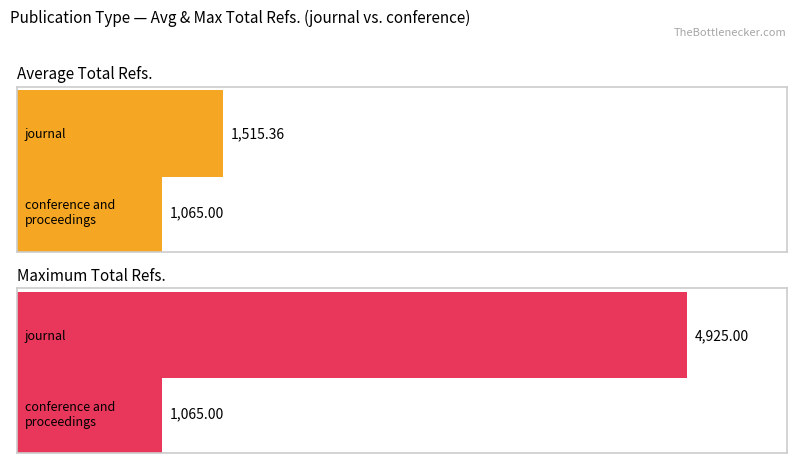

Which has a higher value, conference and proceedings or journal?

journal